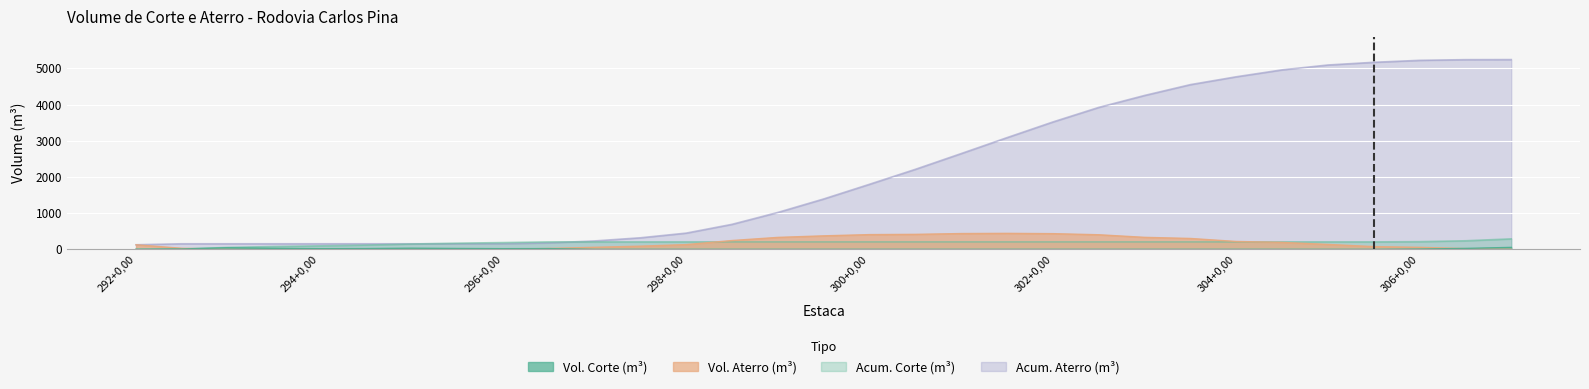

True or false: ACUM ATERRO and VOL CORTE cross at least once.

False